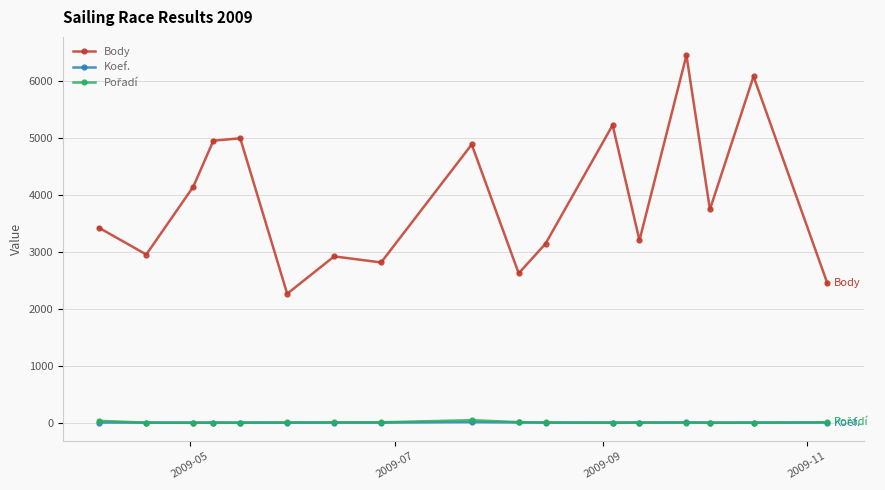

Which series has the largest range (max minus min)?

Body